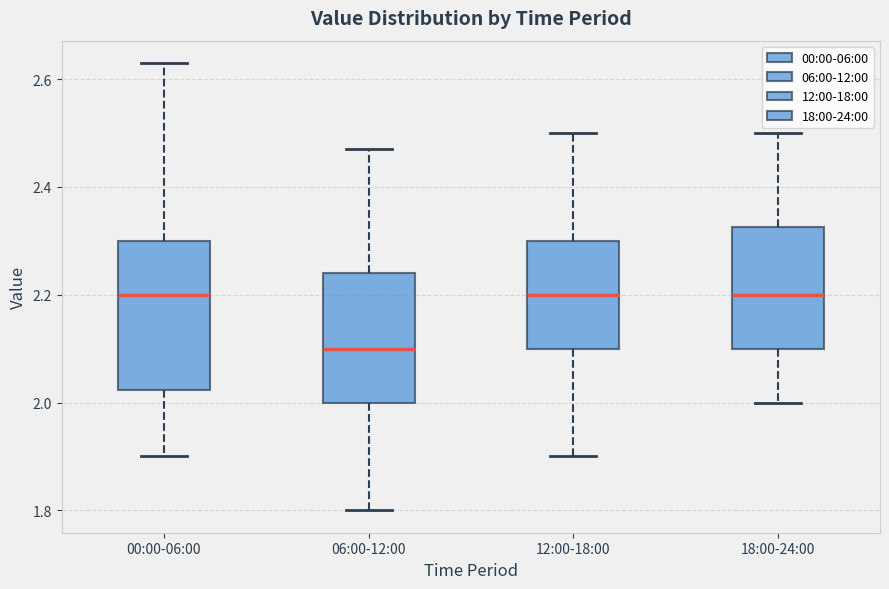

Reading left to right, read every box against the y-axis: the position of its median line, the range the box covers, and the ends of its whiskers. The values are not printed on the chart, so give them approximately, as read against the axis.

00:00-06:00: median 2.20, box 2.02 to 2.30, whiskers 1.90 to 2.64
06:00-12:00: median 2.10, box 2.00 to 2.24, whiskers 1.80 to 2.48
12:00-18:00: median 2.20, box 2.10 to 2.30, whiskers 1.90 to 2.50
18:00-24:00: median 2.20, box 2.10 to 2.32, whiskers 2.00 to 2.50